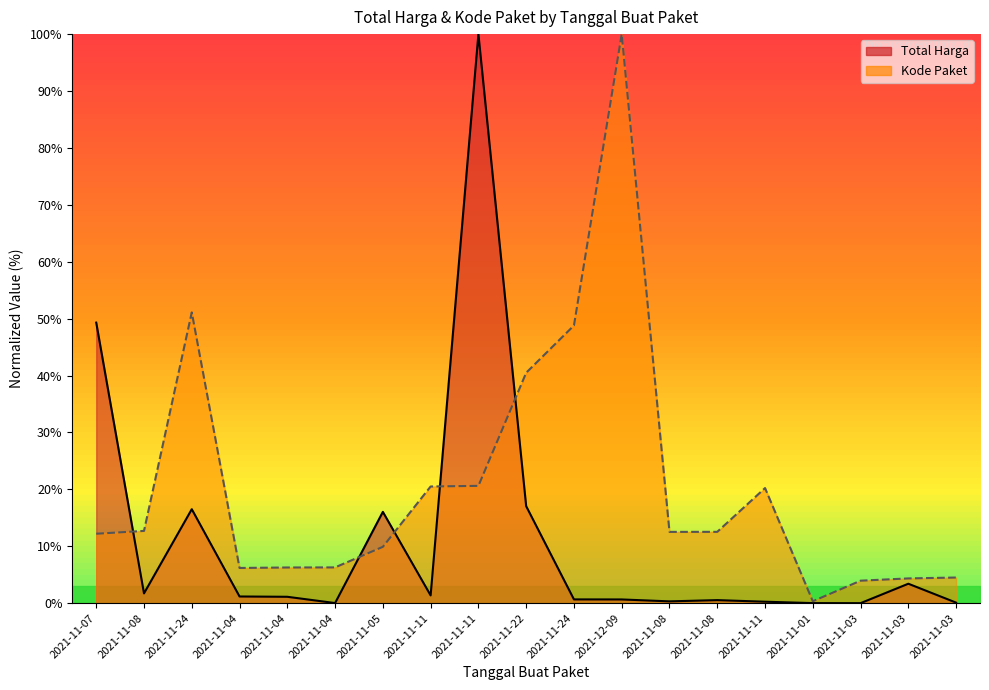

What is the highest value of the Total Harga series?

100.0